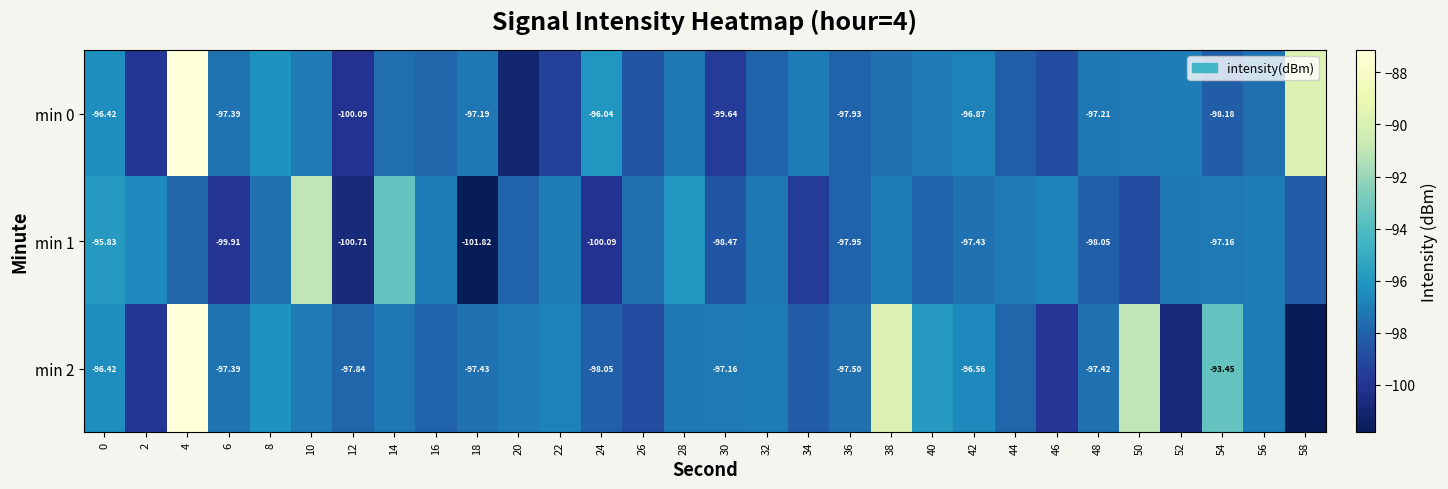

What is the total value across all series at 38?

-284.2